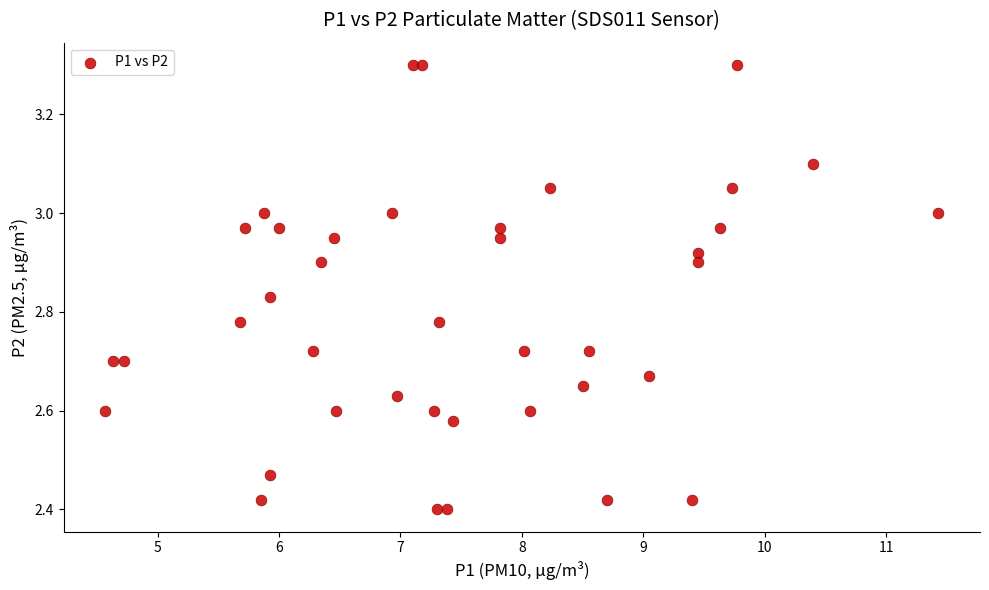

What is the range of Y values (max minus min)?

0.9